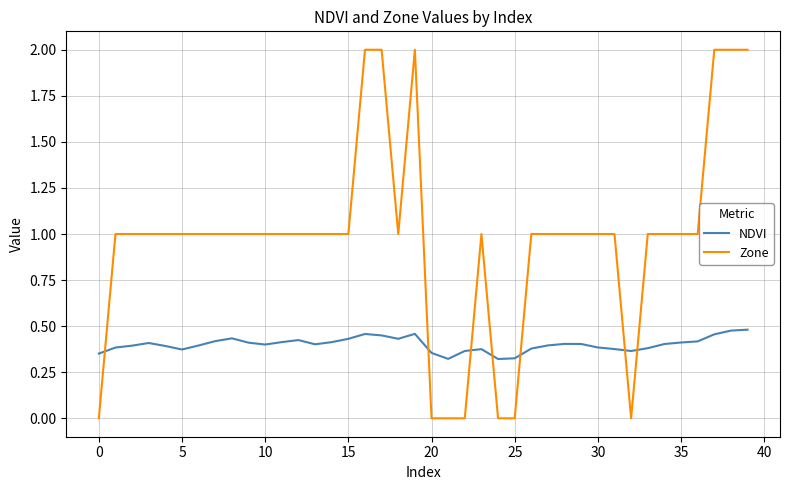

True or false: NDVI has more than 2 points higher than both neighbors.

True